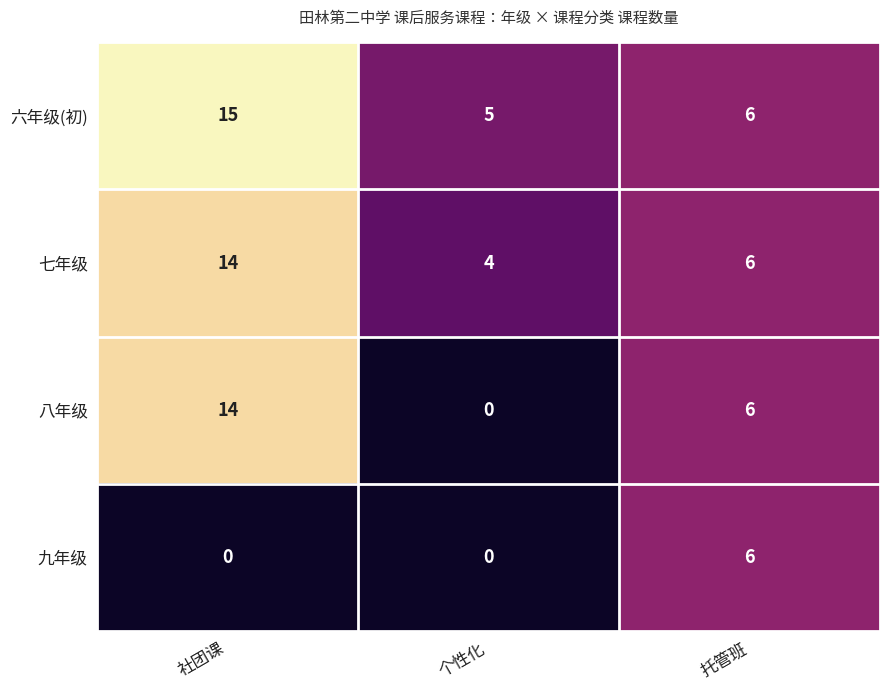

Count the number of data series in this chart.

4